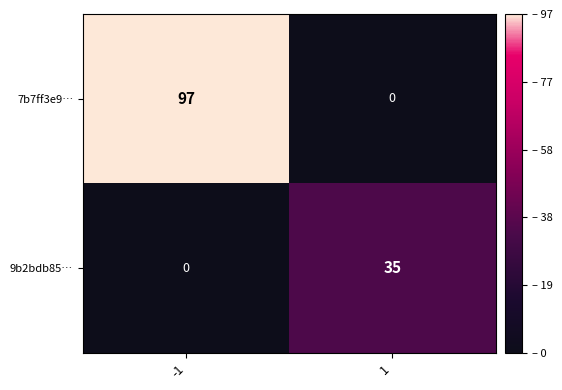

Which series has the largest range (max minus min)?

7b7ff3e9…